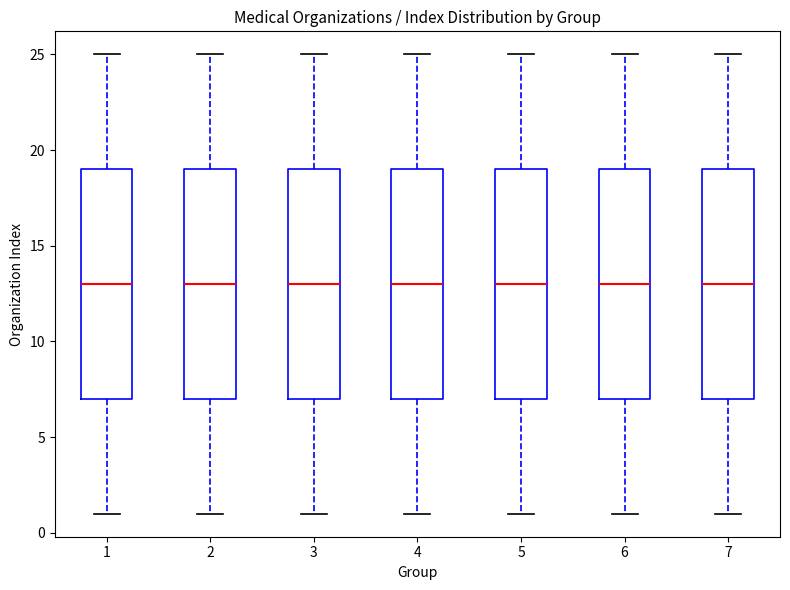

Where does the median line of the box at x = 5 sit on the y-axis? The values are not printed on the chart, so give them approximately, as read against the axis.

13